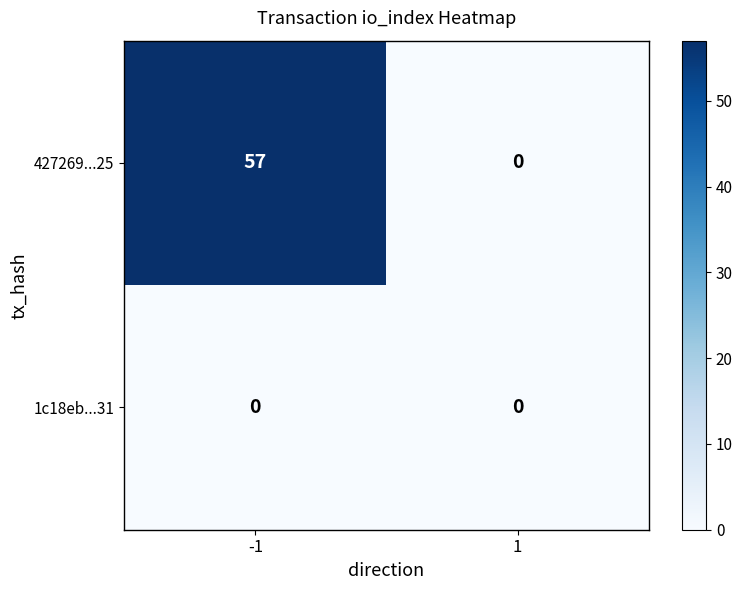

What is the sum of all 427269...25 values?

57